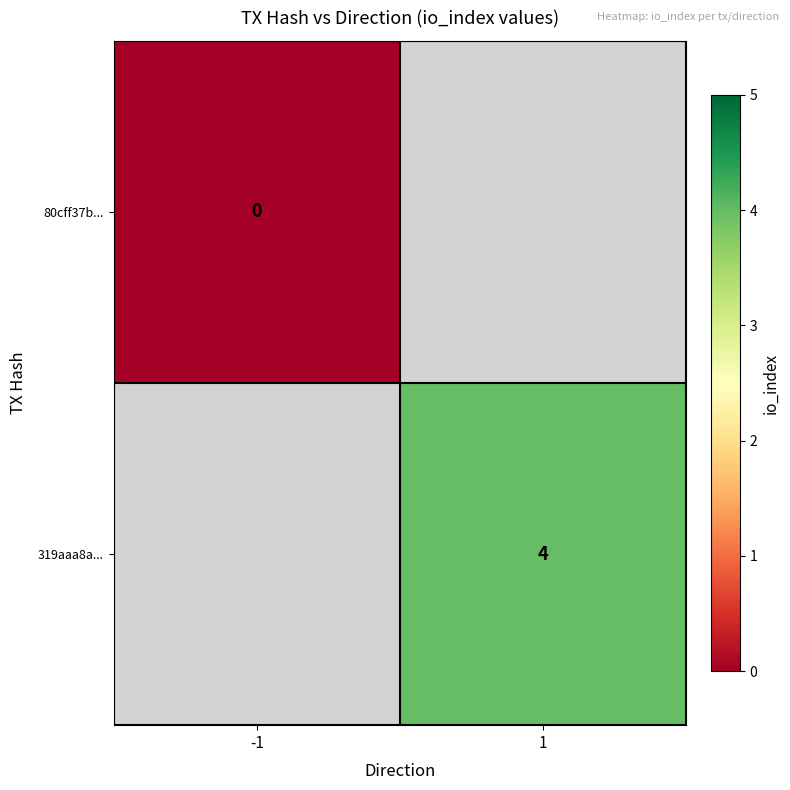

The 319aaa8a... series shows 4 at 1. True or false?

True